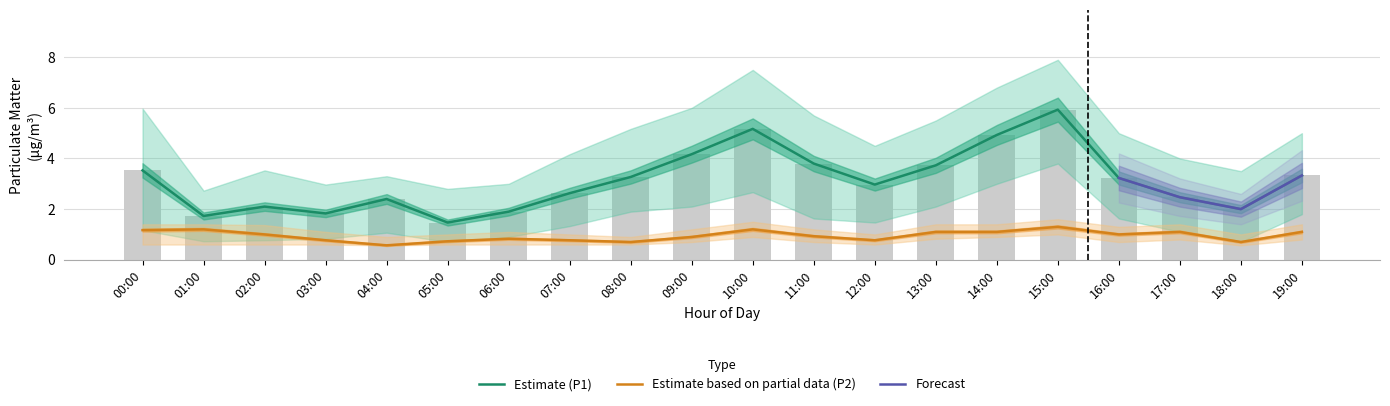

What is the difference between the maximum and second lowest values in the P2 series?

0.6